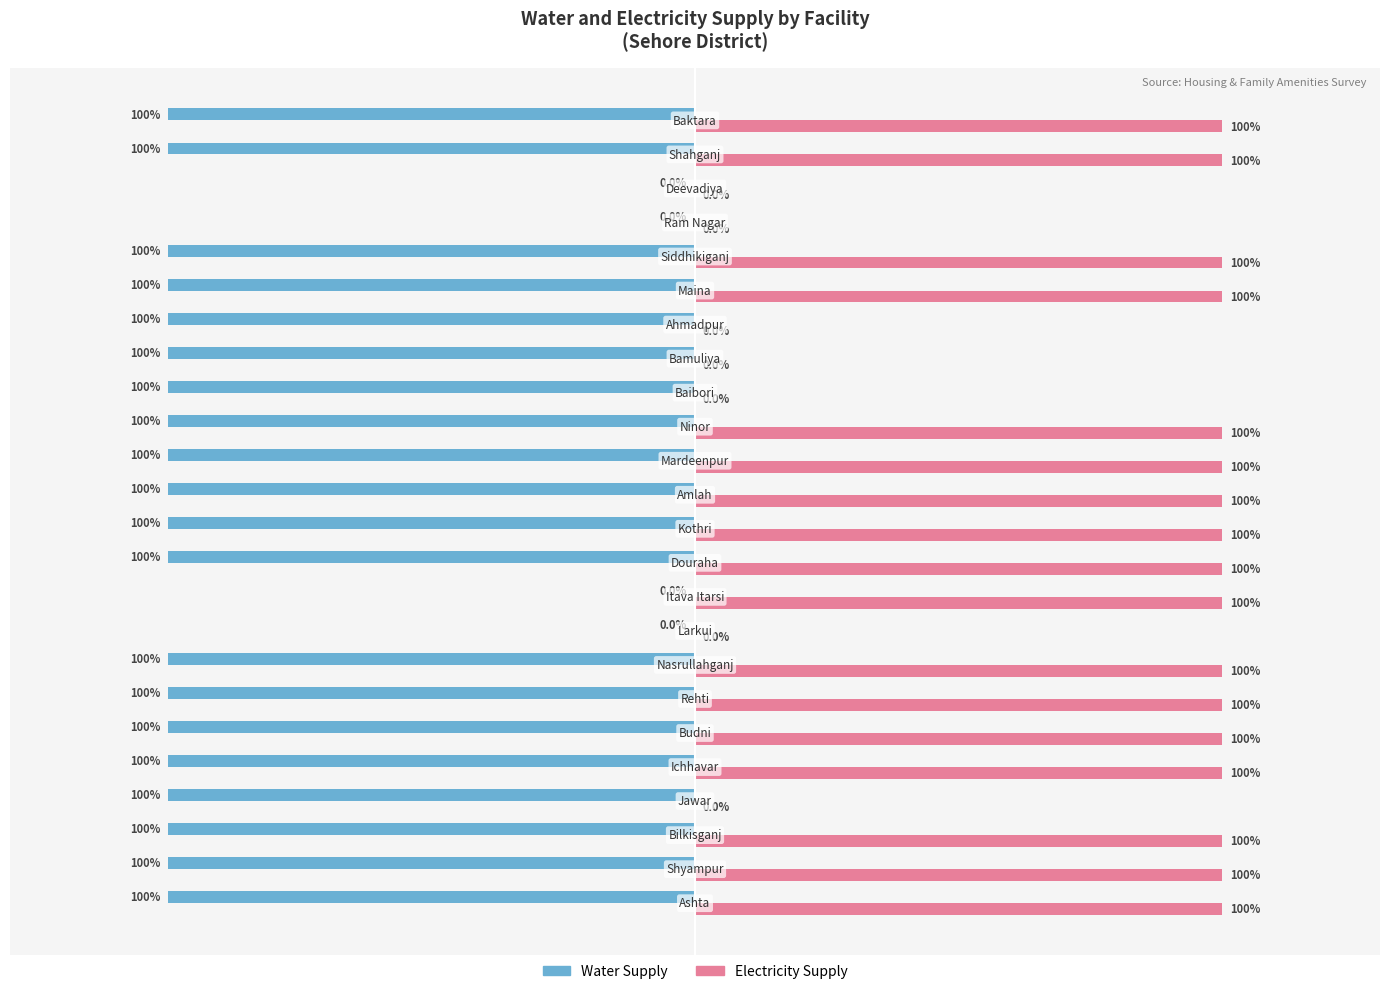

Which series has the largest total across all categories?

Electricity Supply